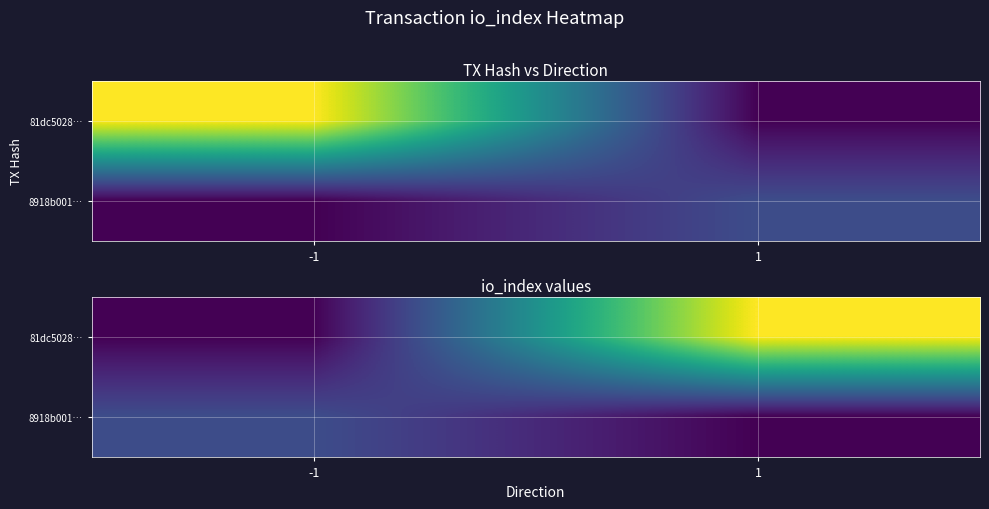

What is the sum of all 8918b001… values?

14